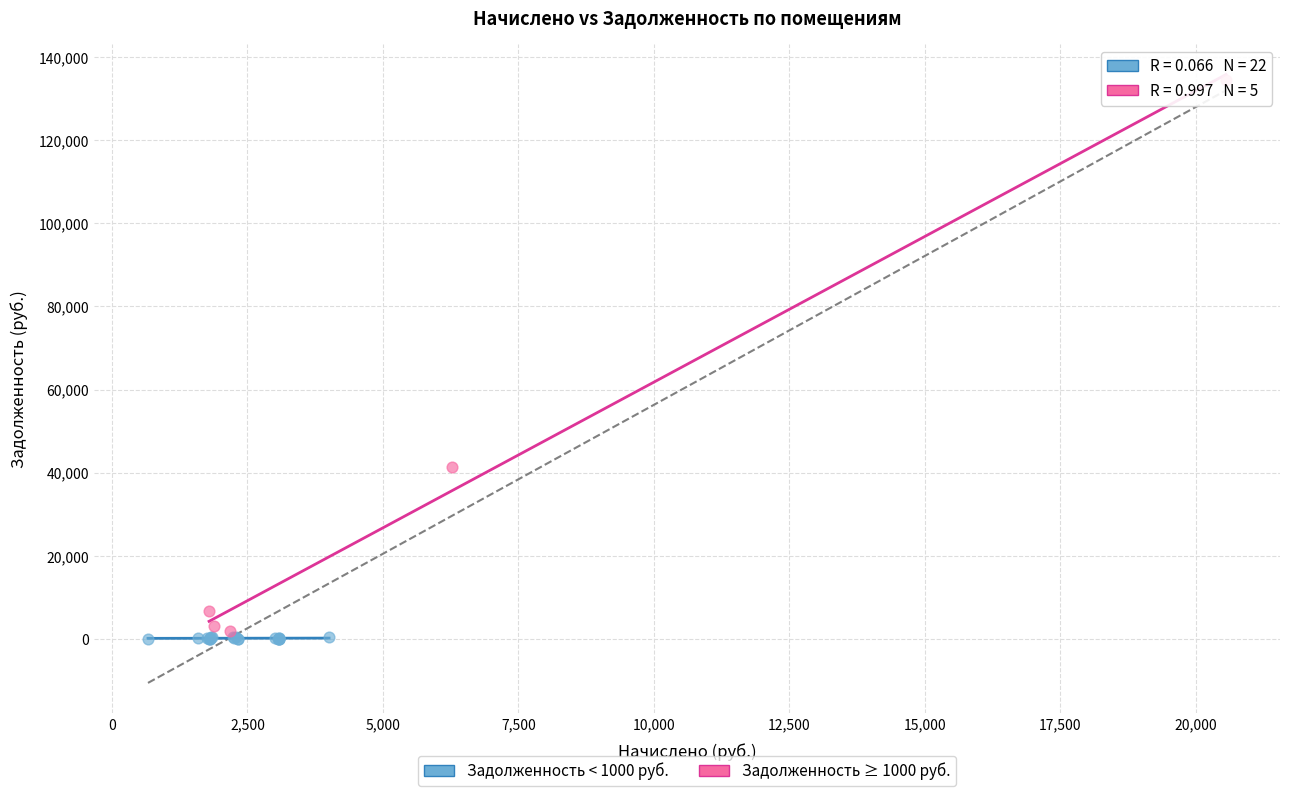

Which series reaches the maximum Y coordinate?

Задолженность ≥ 1000 руб.